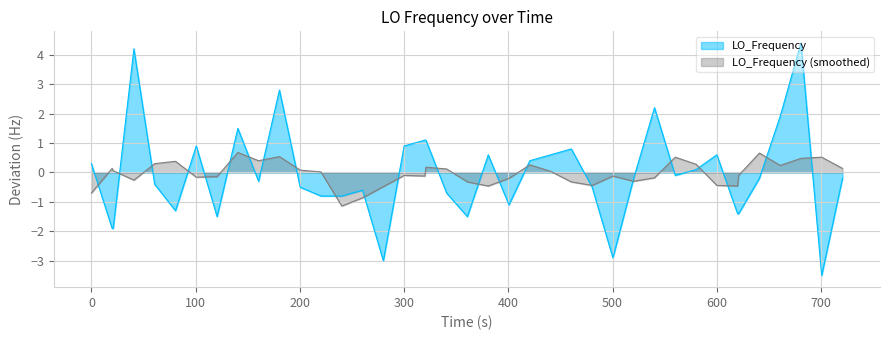

What is the sum of all values?

-2.3